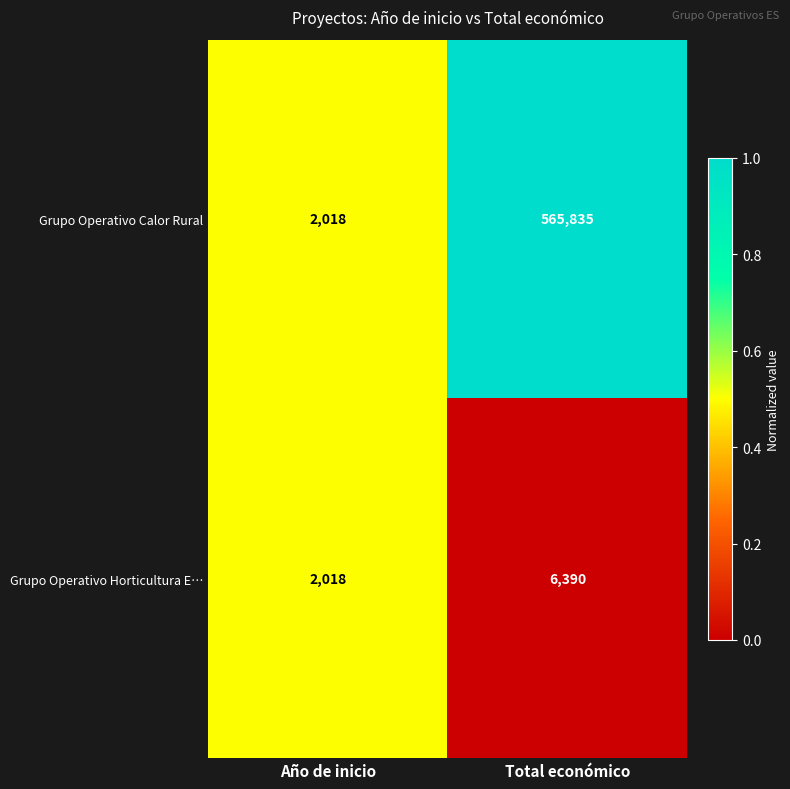

Is the value of Grupo Operativo Calor Rural at Total económico greater than the value of Grupo Operativo Horticultura E… at Año de inicio?

Yes